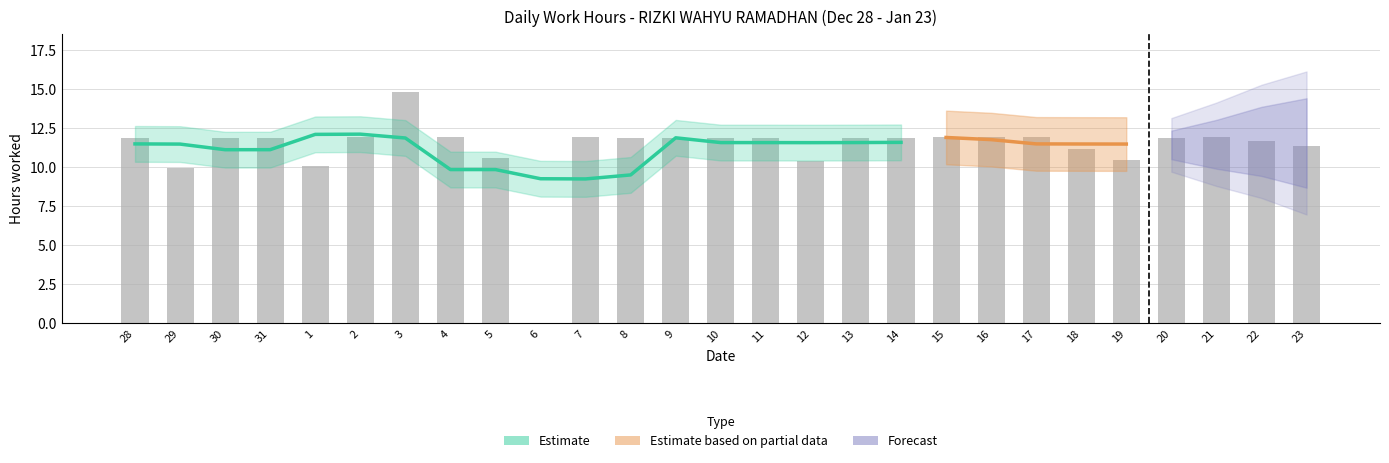

Between 22 and 15, which is larger?

15